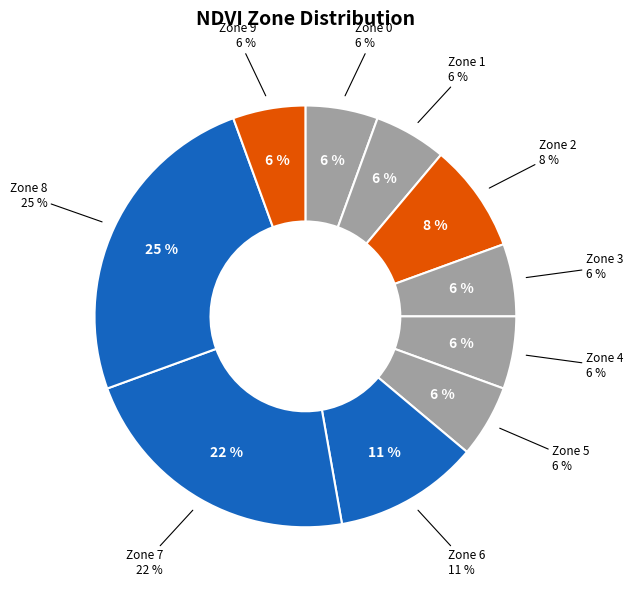

To the nearest percent, what percentage of the pie is Zone 3?

6%